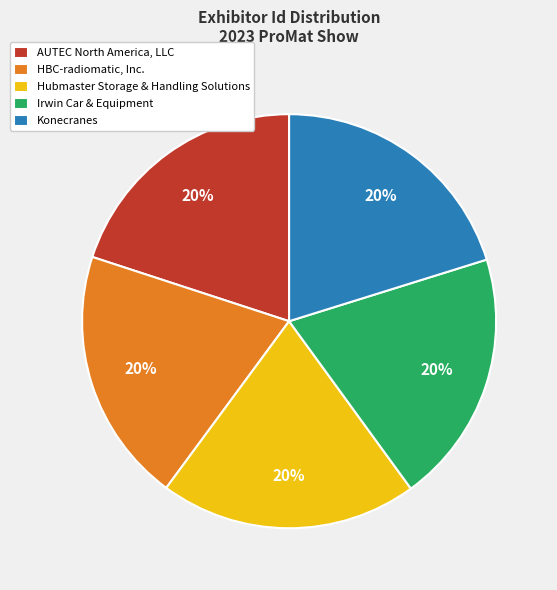

Is it true that Irwin Car & Equipment is 26% of the pie?

False